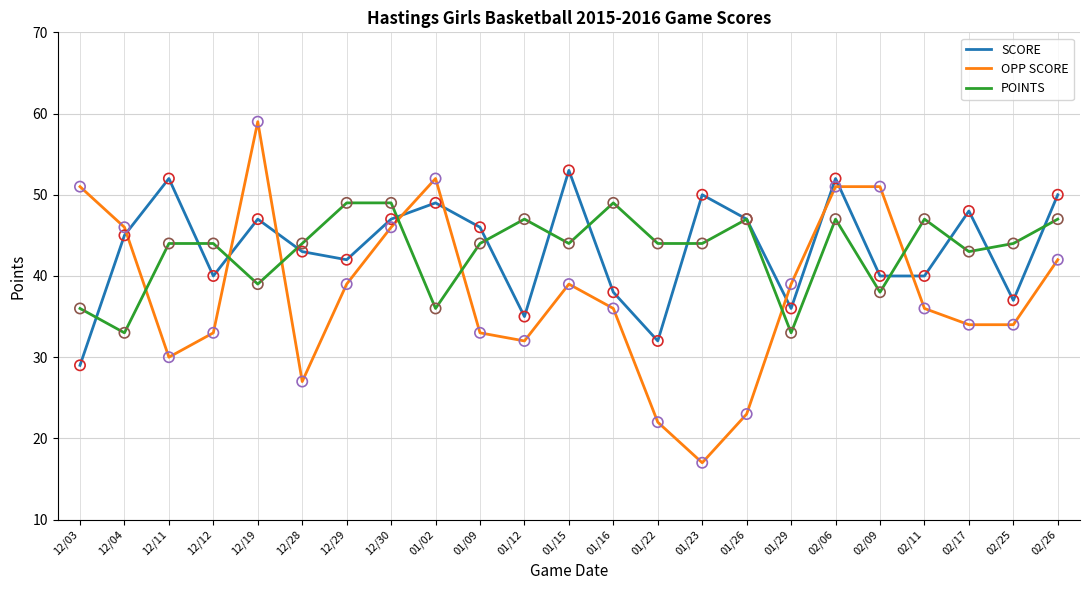

Is the value of OPP SCORE at 12/11 greater than the value of SCORE at 02/11?

No